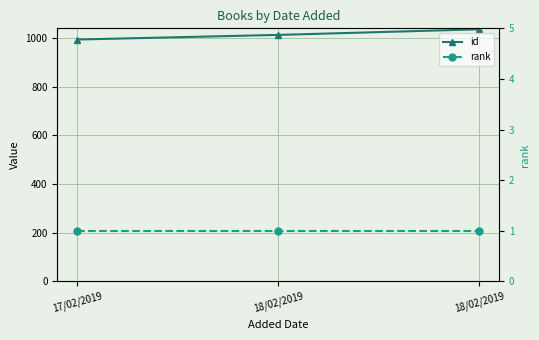

Count the number of categories in the chart.

3